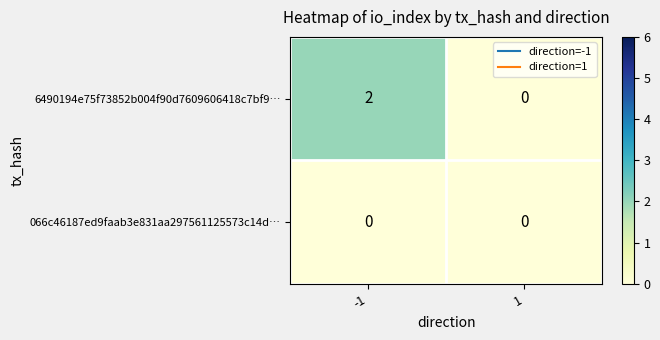

Reading left to right, transcribe all the data shown in this chart.

6490194e75f73852b004f90d7609606418c7bf9…: -1=2	1=0
066c46187ed9faab3e831aa297561125573c14d…: -1=0	1=0